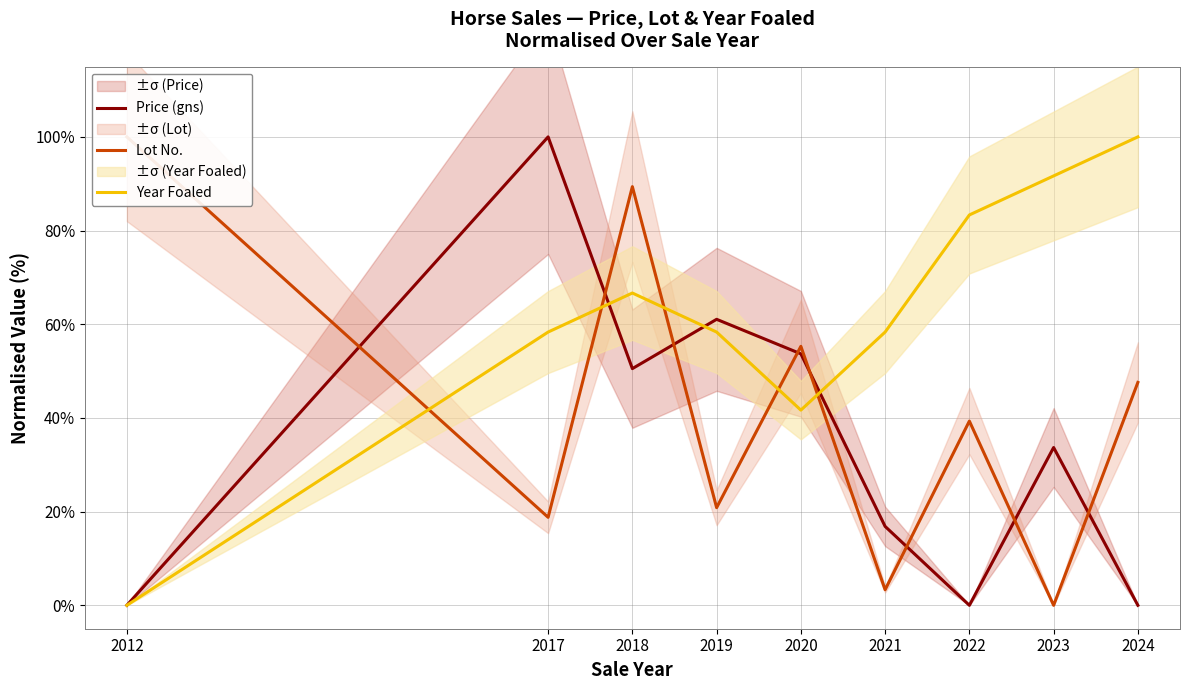

At how many categories does at least one series exceed 49?

9